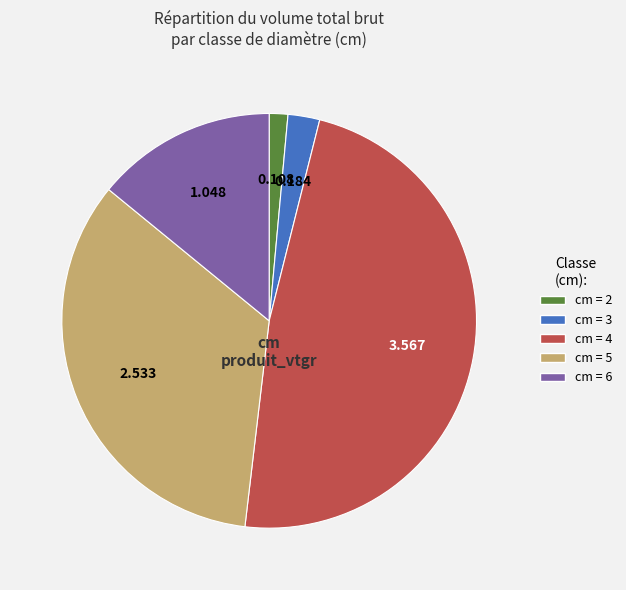

Is there a majority slice in this chart?

No